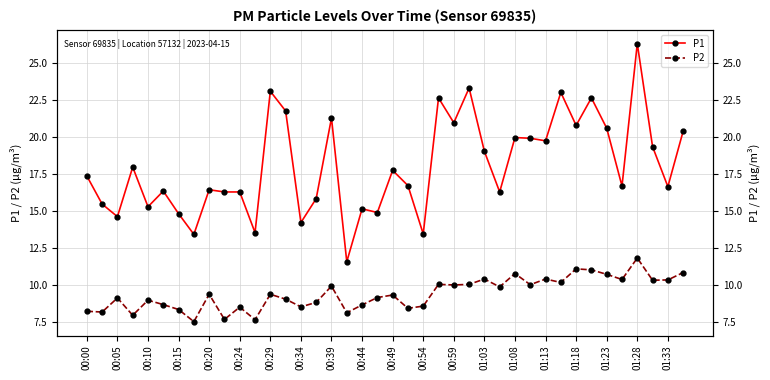

How many data points in P2 are less than 9?

16